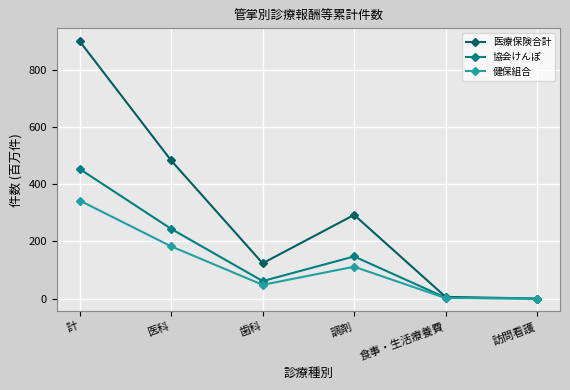

What is the difference between the 協会けんぽ values at 訪問看護 and 計?

452.5